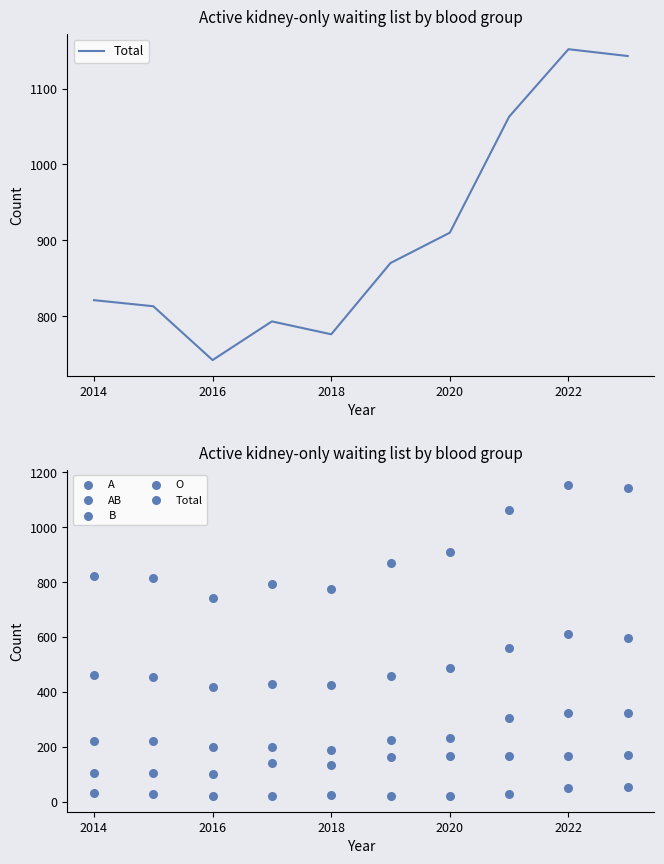

What is the total value across all series at 2014?

1626